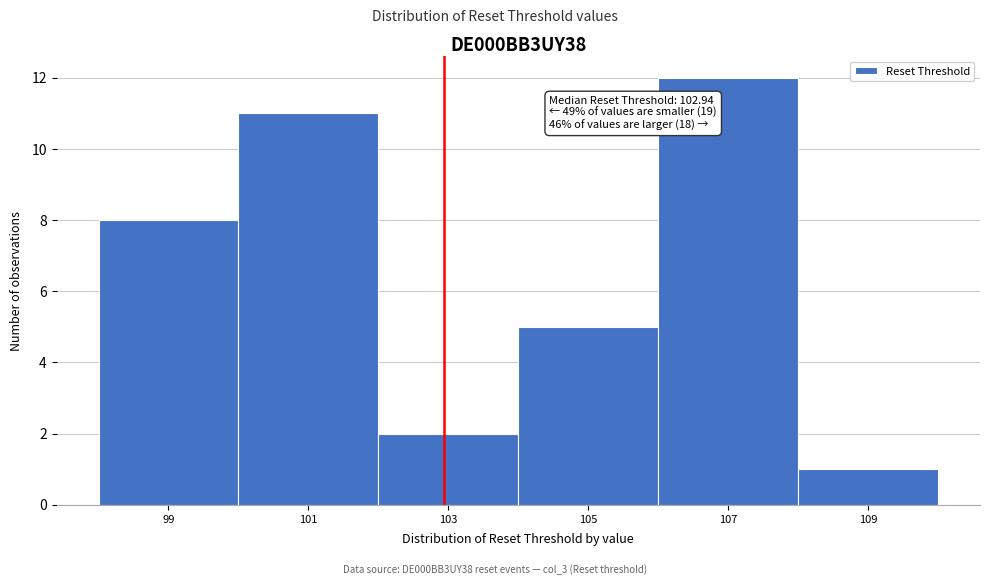

Over which range of the x-axis is the bar tallest?

106 to 108